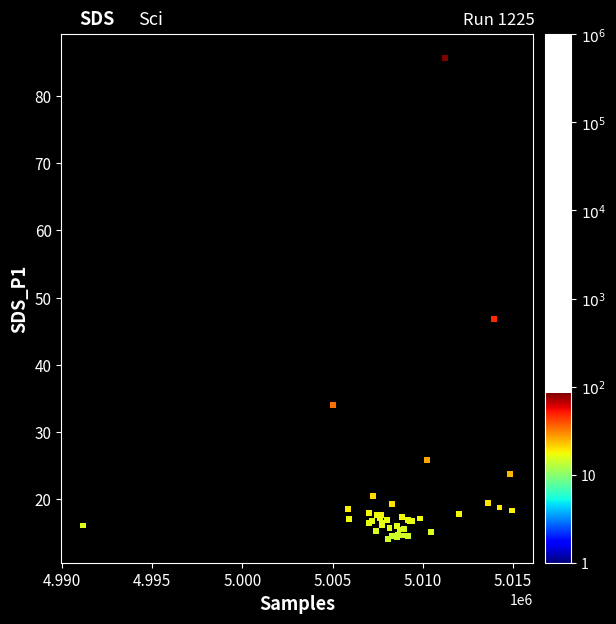

What Y value in the scatter plot is closest to 49?

46.8